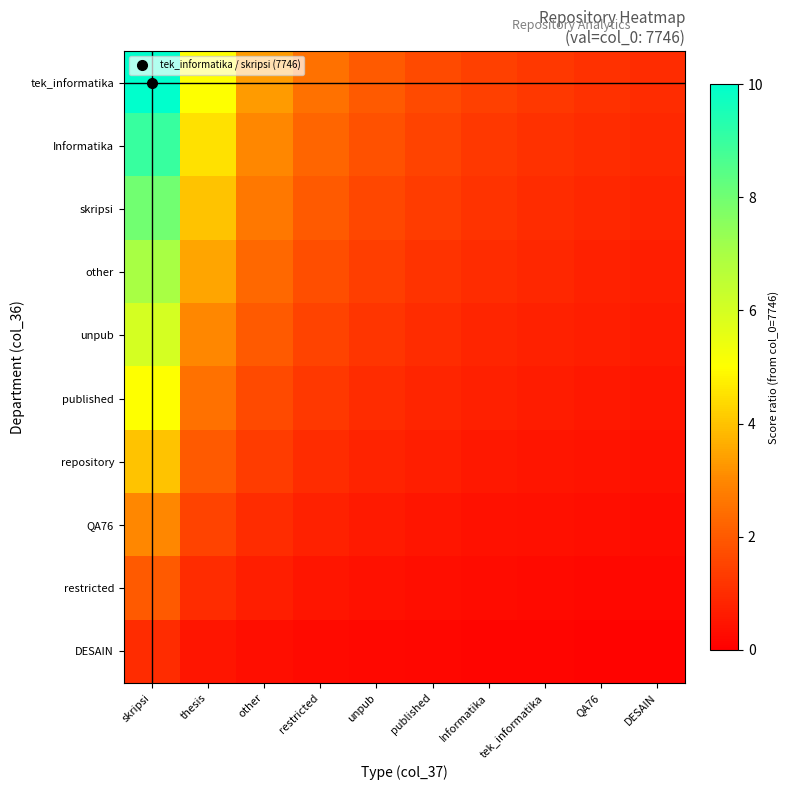

Which series has the largest total across all categories?

tek_informatika